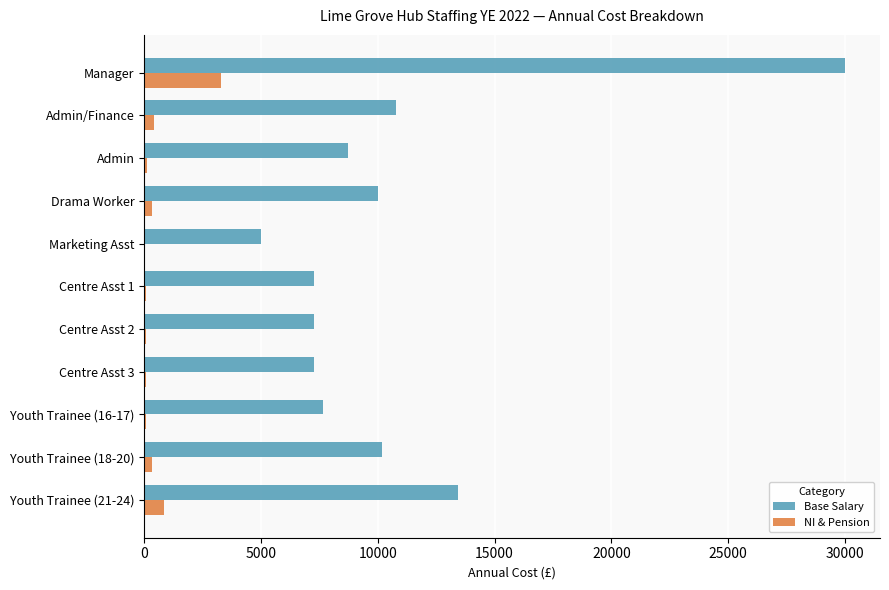

At which label is NI & Pension closest to 1663?

Youth Trainee (21-24)